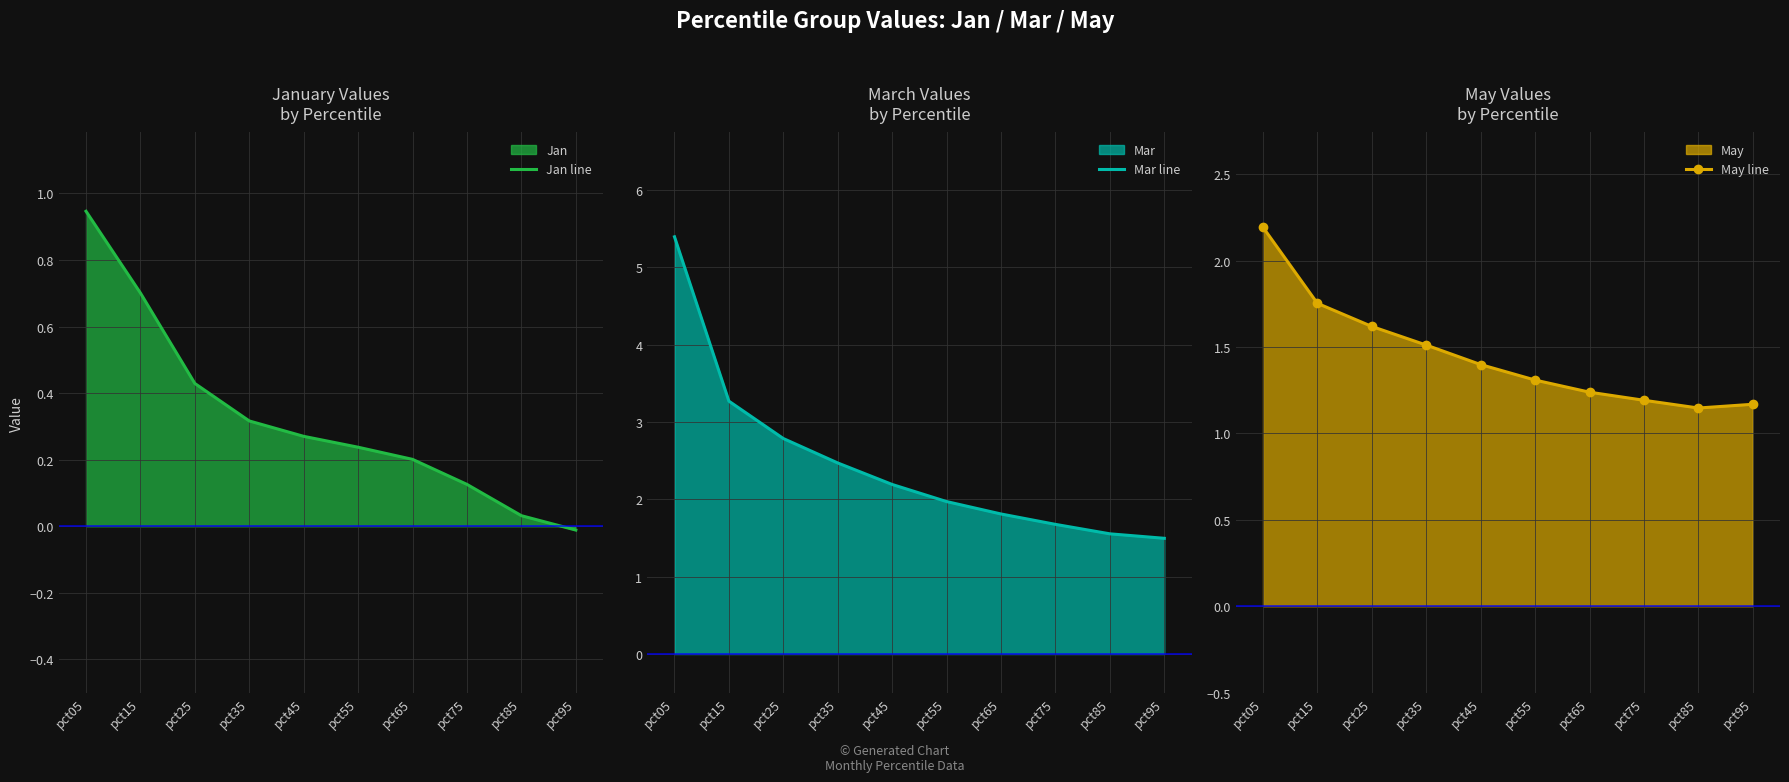

At which label does Mar line first exceed 2?

pct05